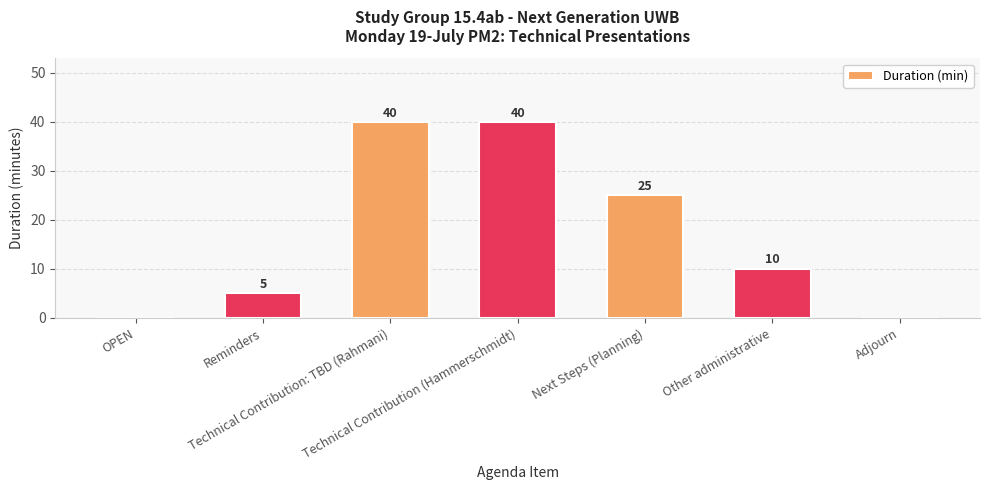

The chart shows a value of 10 at Other administrative. True or false?

True